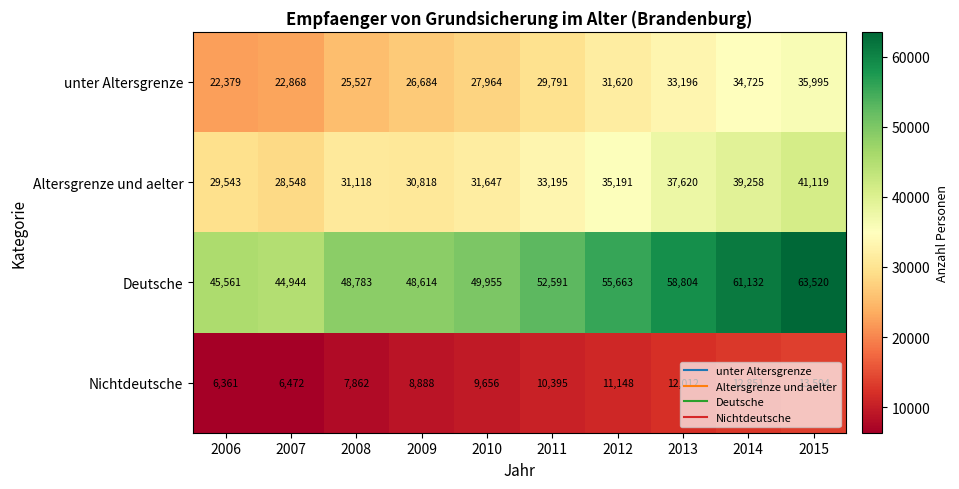

What is the minimum value shown in the chart?

6361